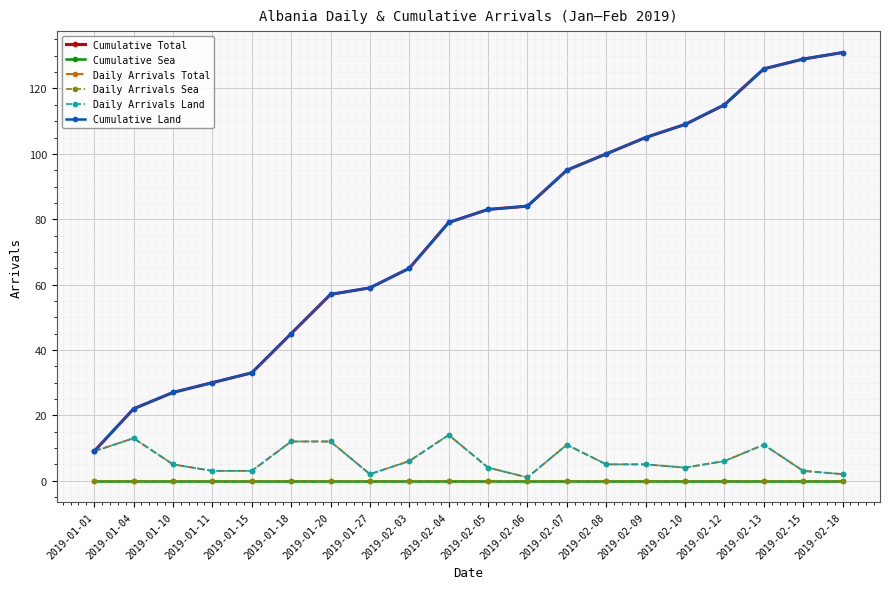

Is this an area chart (filled region under the line)?

No